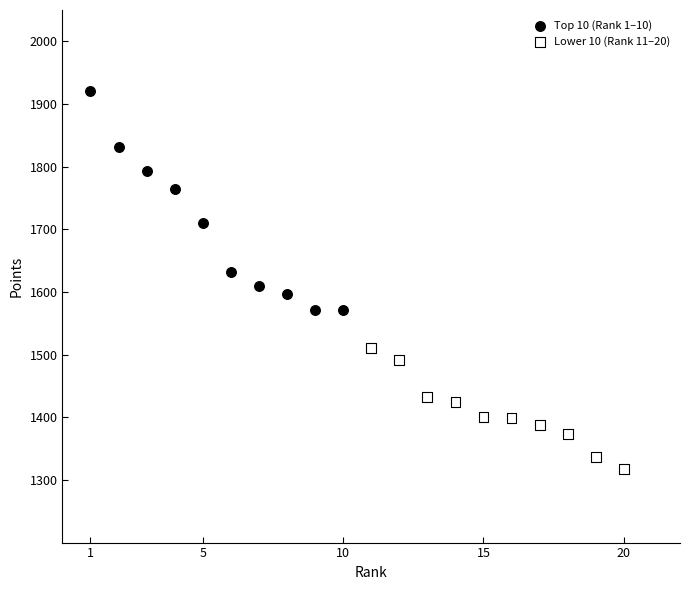

Which series contains the highest Y value?

Top 10 (Rank 1–10)